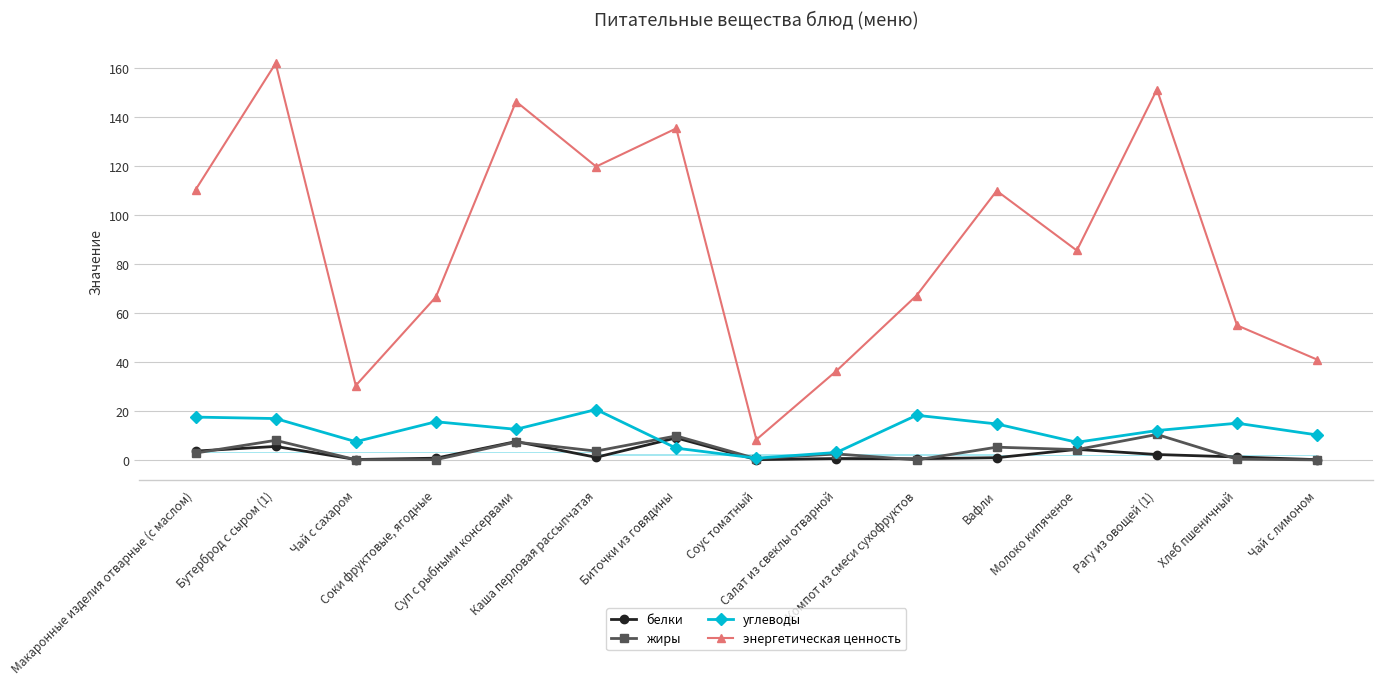

What is the difference between the maximum and second lowest values in the белки series?

8.9